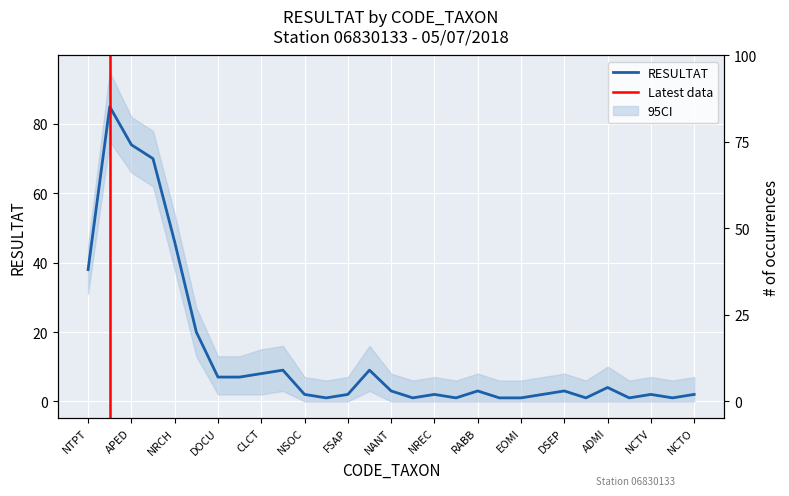

What value does the data have at APED?

74